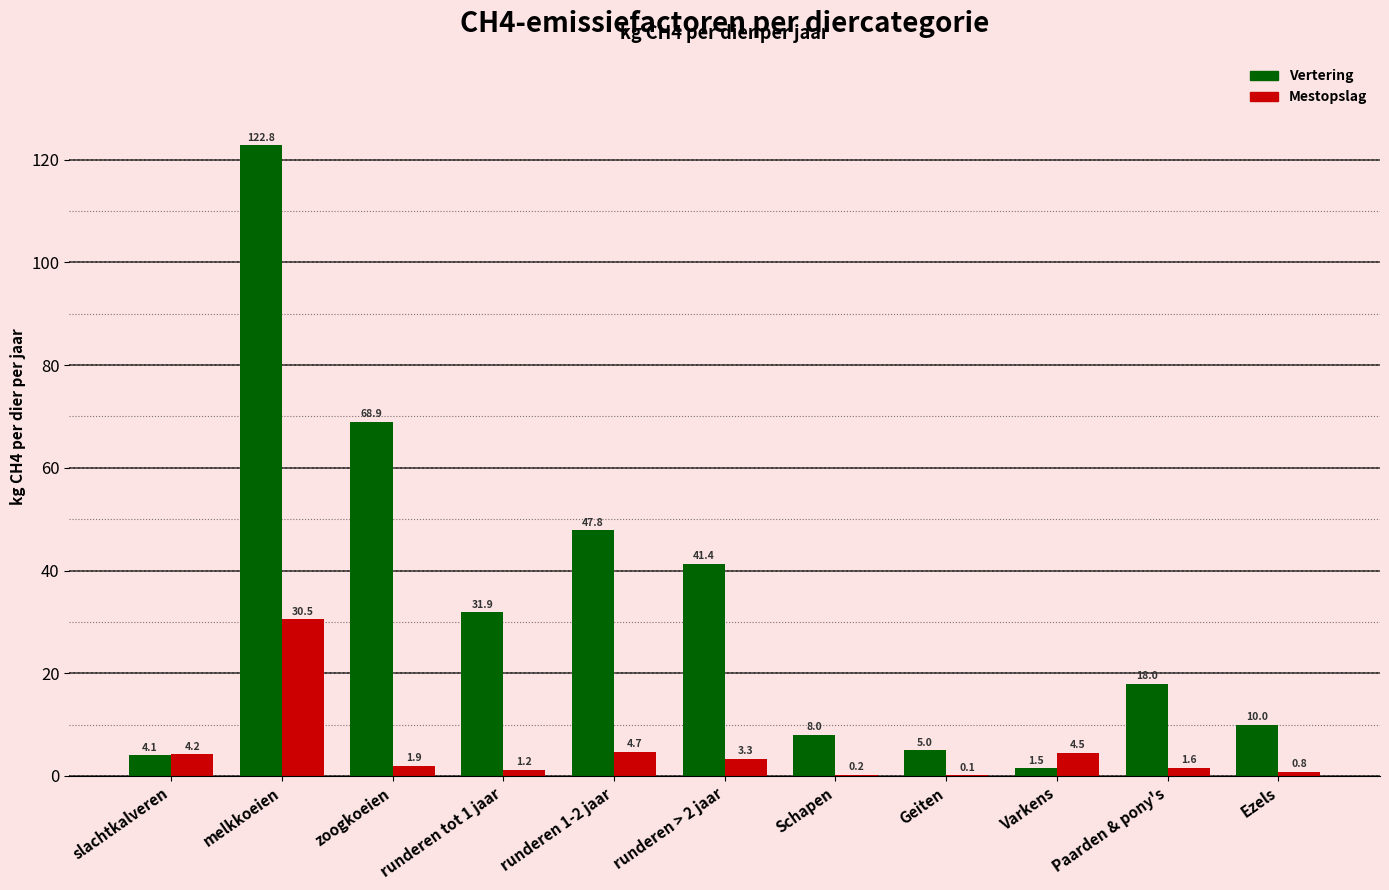

Is it true that Vertering equals 4.3 at Ezels?

False